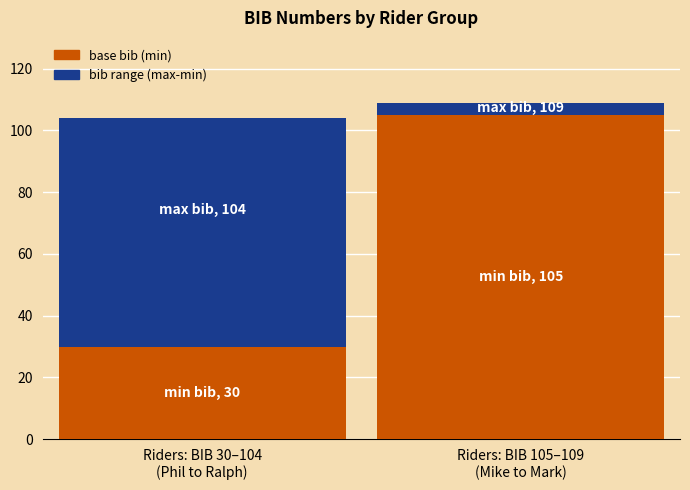

The value of base bib (min) at Riders: BIB 105–109
(Mike to Mark) is 105. True or false?

True